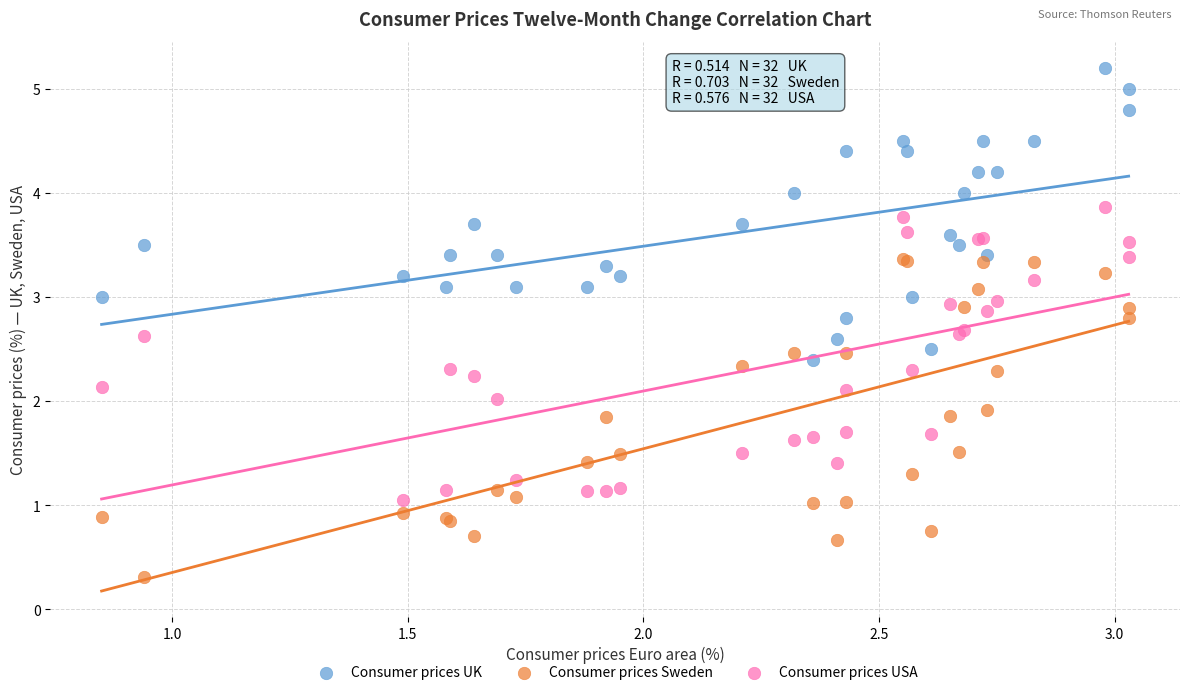

Which series reaches the maximum Y coordinate?

Consumer prices UK